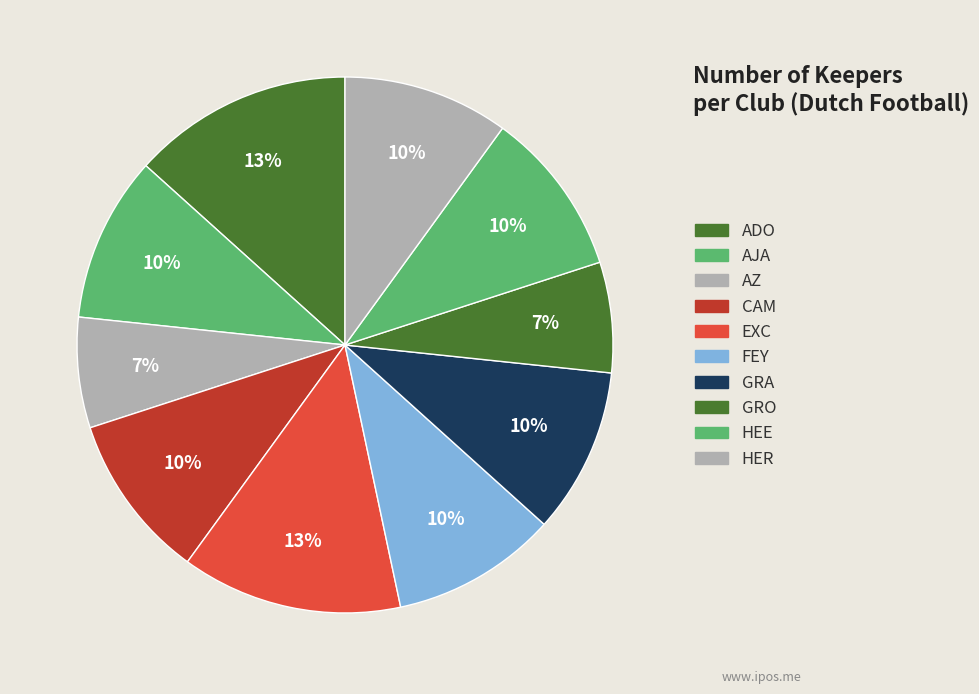

Combined, do GRA and EXC account for over 50%?

No